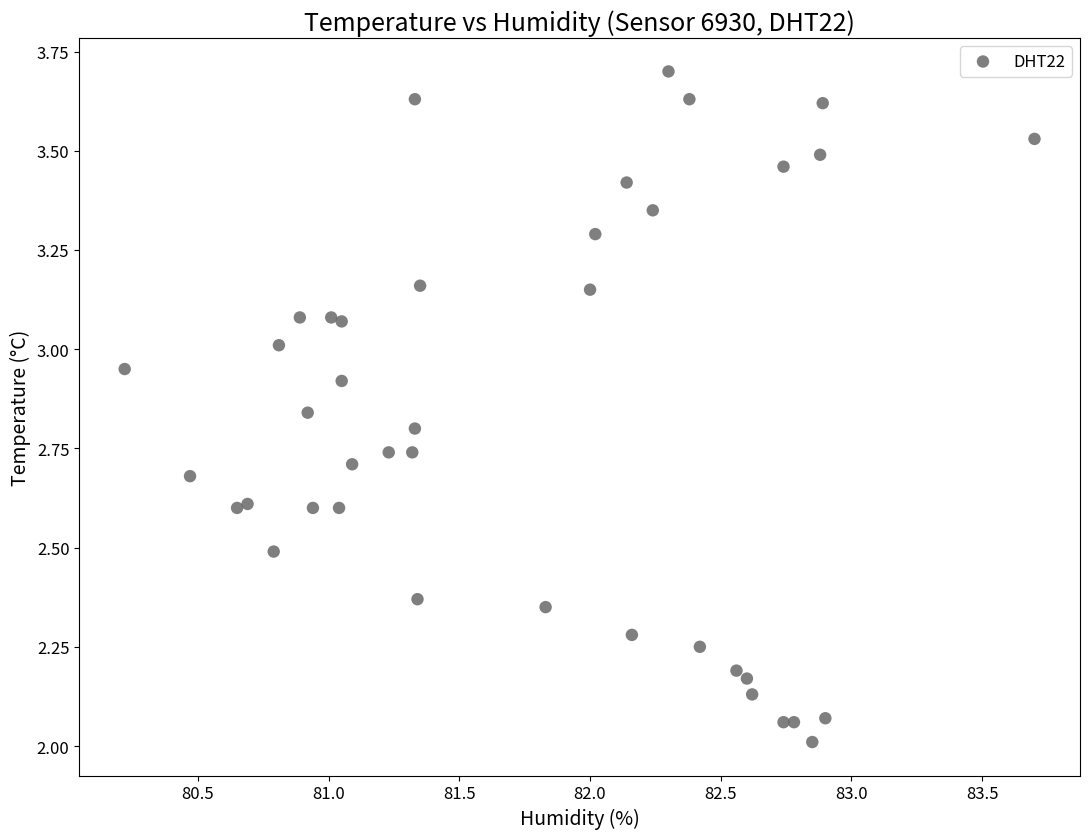

What is the range of Y values (max minus min)?

1.7